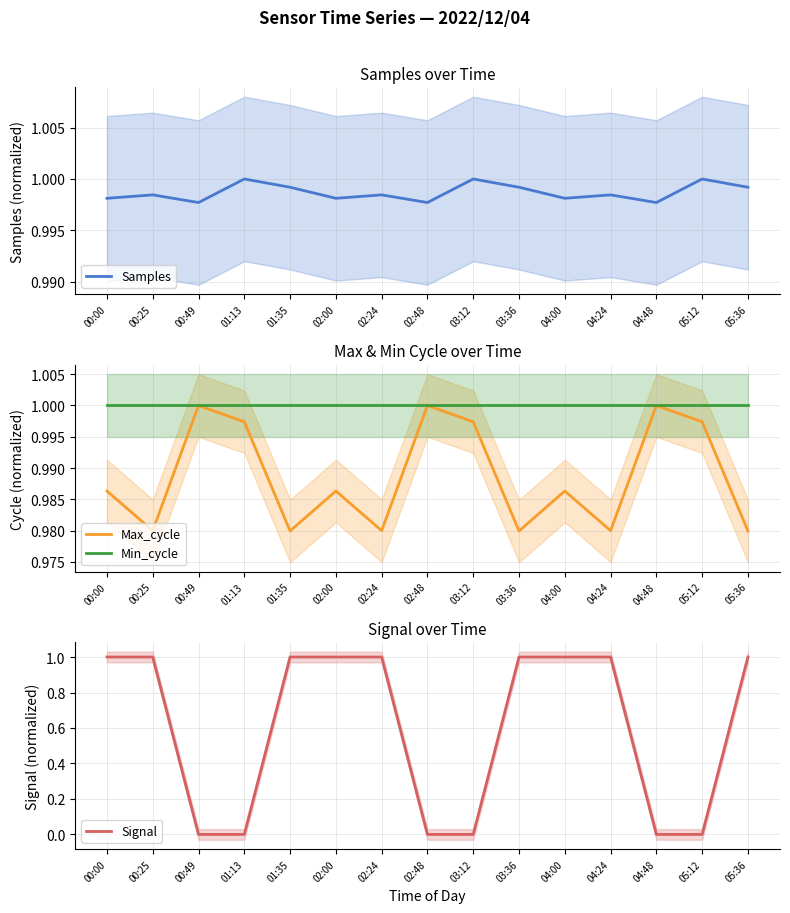

Where do Max_cycle and Signal first cross each other?

00:25 and 00:49